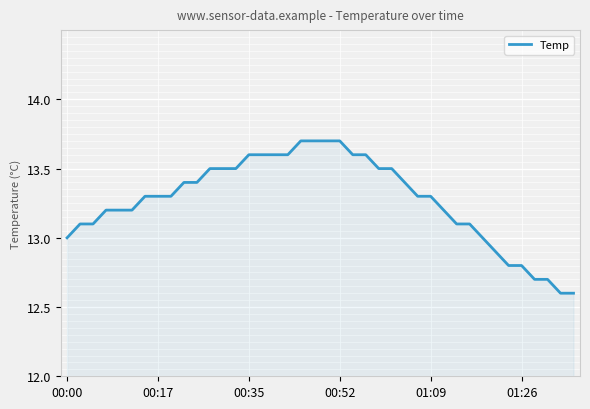

What is the greatest value displayed?

13.7